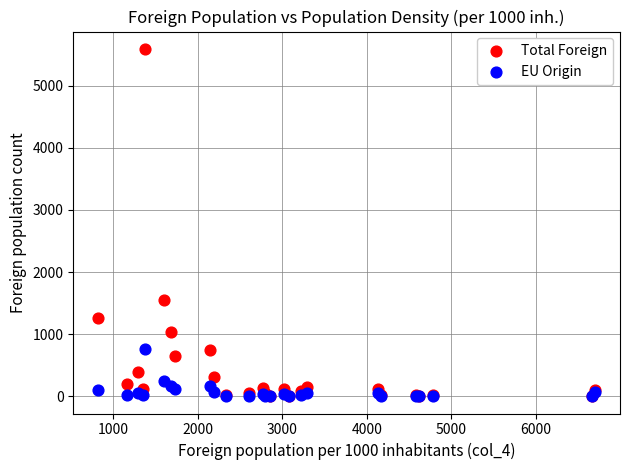

Across all series, what Y value is closest to 2796?

1545